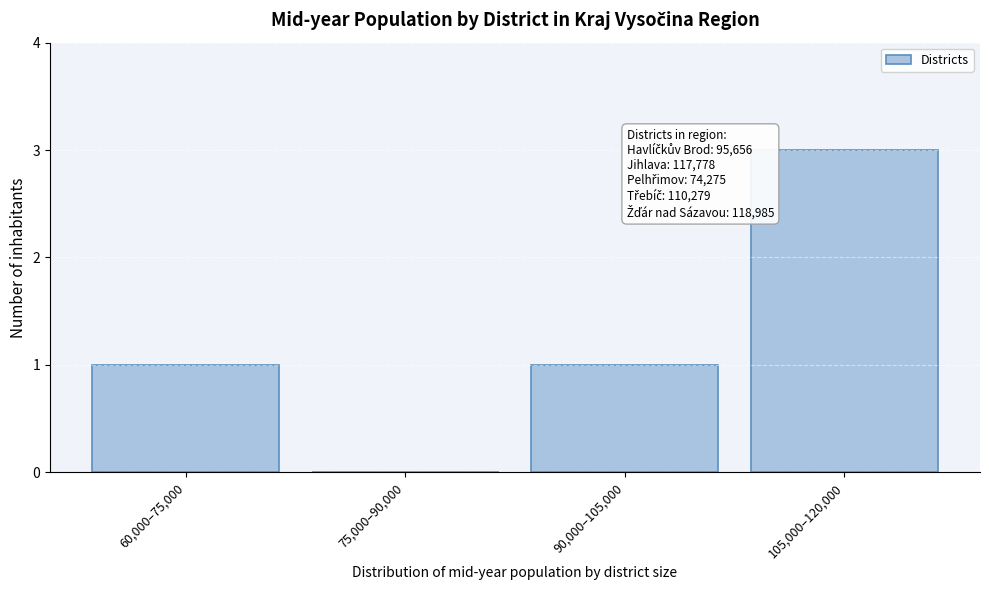

Reading left to right, transcribe all the data shown in this chart.

60,000–75,000=1	75,000–90,000=0	90,000–105,000=1	105,000–120,000=3